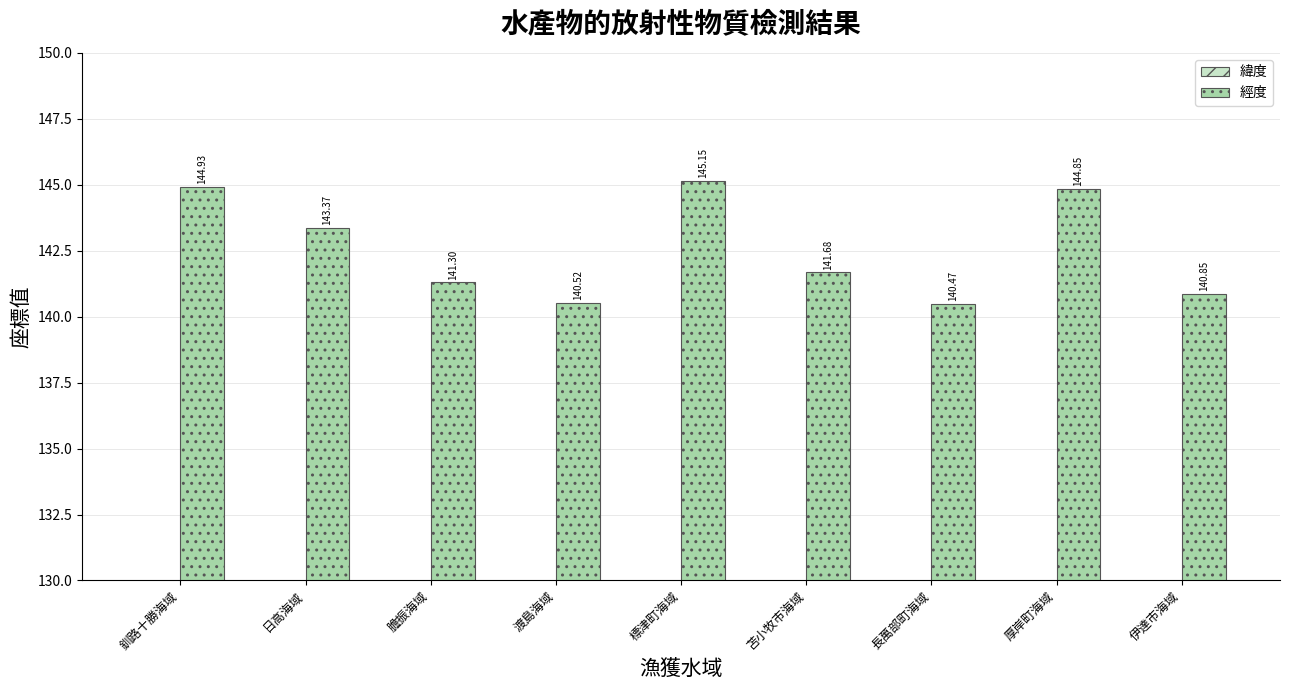

How many values in the 緯度 series exceed 42?

8